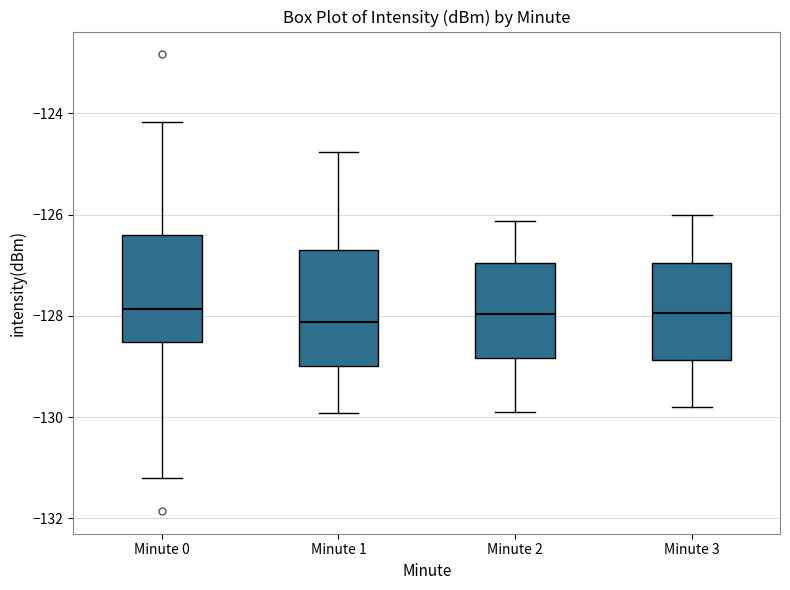

Reading left to right, read every box against the y-axis: the position of its median line, the range the box covers, and the ends of its whiskers. The values are not printed on the chart, so give them approximately, as read against the axis.

Minute 0: median -127.8, box -128.6 to -126.4, whiskers -131.2 to -124.2
Minute 1: median -128.2, box -129.0 to -126.8, whiskers -130.0 to -124.8
Minute 2: median -128.0, box -128.8 to -127.0, whiskers -129.8 to -126.2
Minute 3: median -128.0, box -128.8 to -127.0, whiskers -129.8 to -126.0